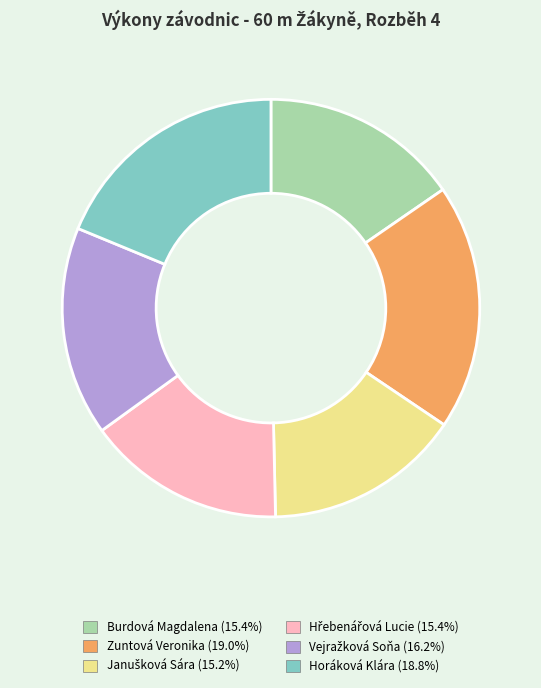

Is Burdová Magdalena the majority of the pie?

No